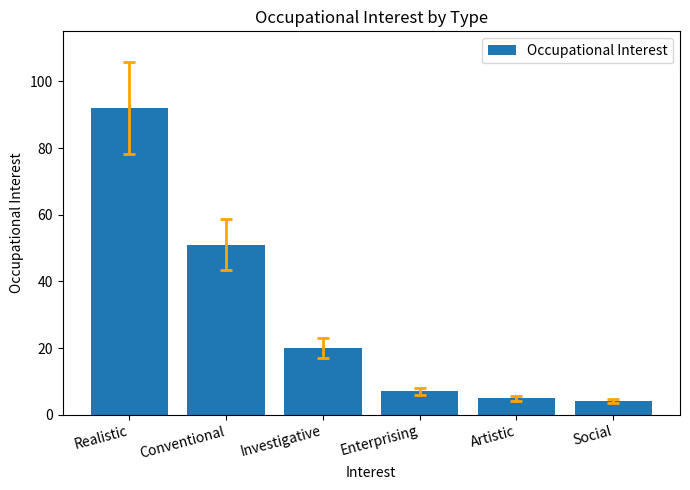

What is the label of the 6th bar from the right?

Realistic